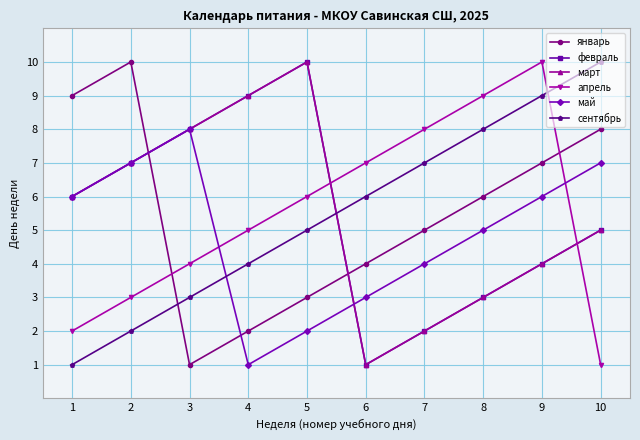

What is the highest value of the март series?

10